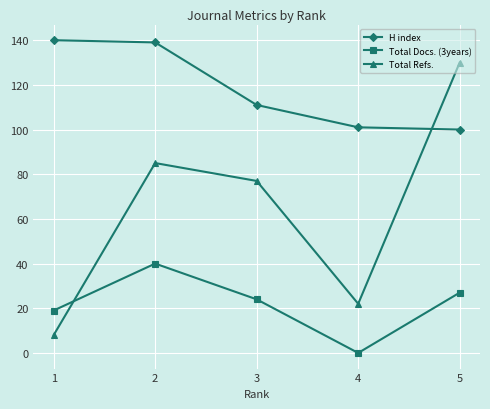

Reading left to right, transcribe all the data shown in this chart.

H index: 1=140	2=139	3=111	4=101	5=100
Total Docs. (3years): 1=19	2=40	3=24	4=0	5=27
Total Refs.: 1=8	2=85	3=77	4=22	5=130